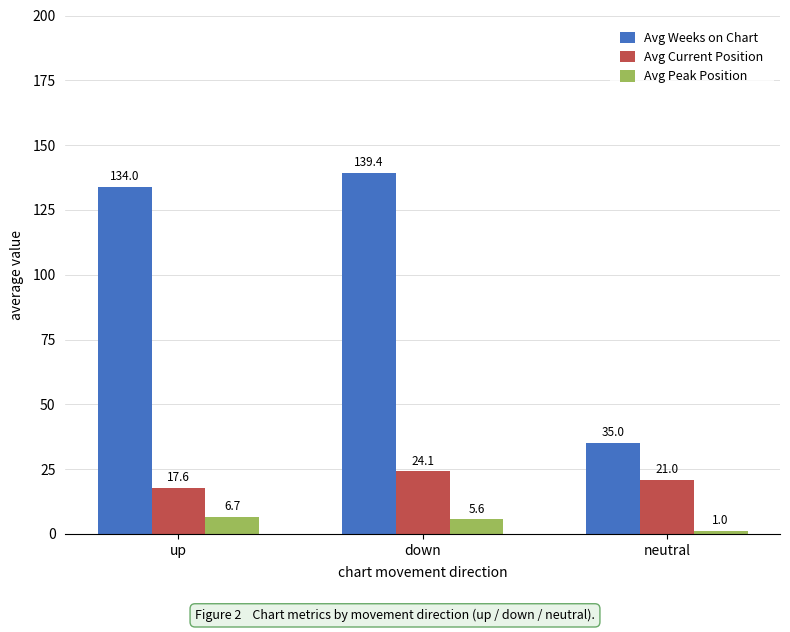

Which series has the largest total across all categories?

Avg Weeks on Chart